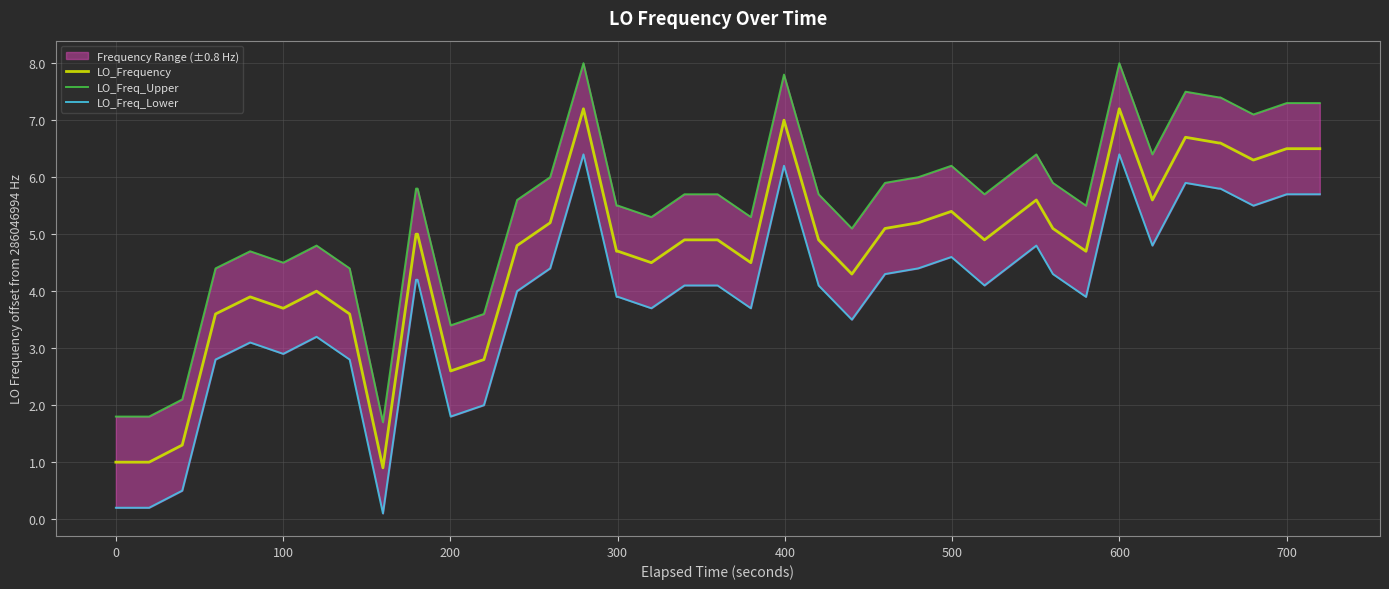

What is the difference between the maximum and second lowest values in the LO_Frequency series?

6.2